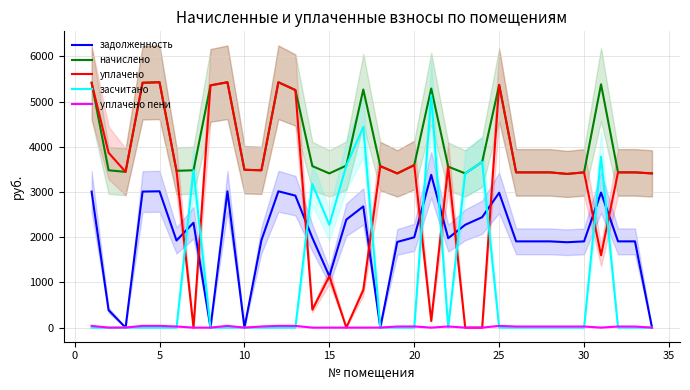

What is the maximum value for уплачено?

5425.9